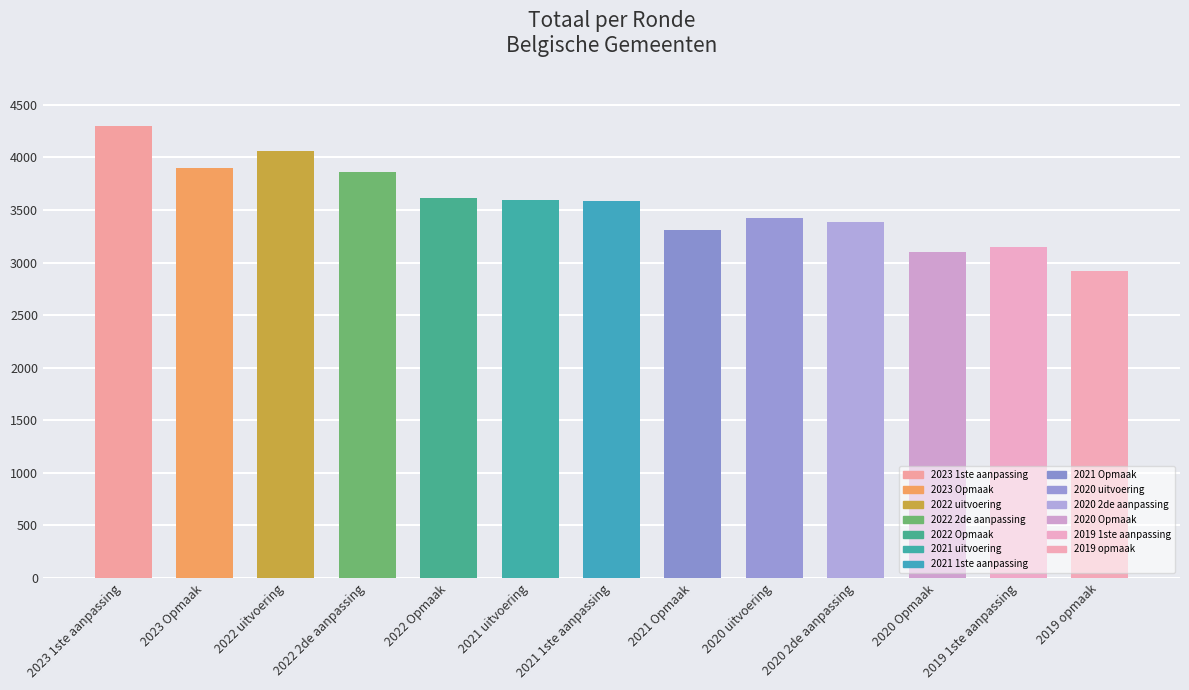

What is the maximum value shown in the chart?

4300